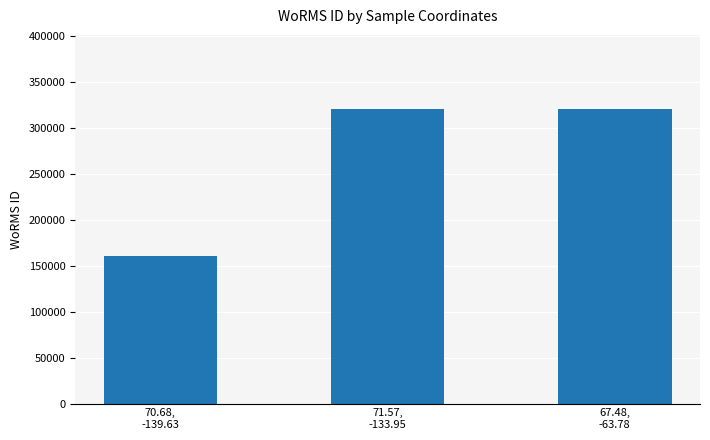

Which category has the lowest value across all series?

70.68,
-139.63